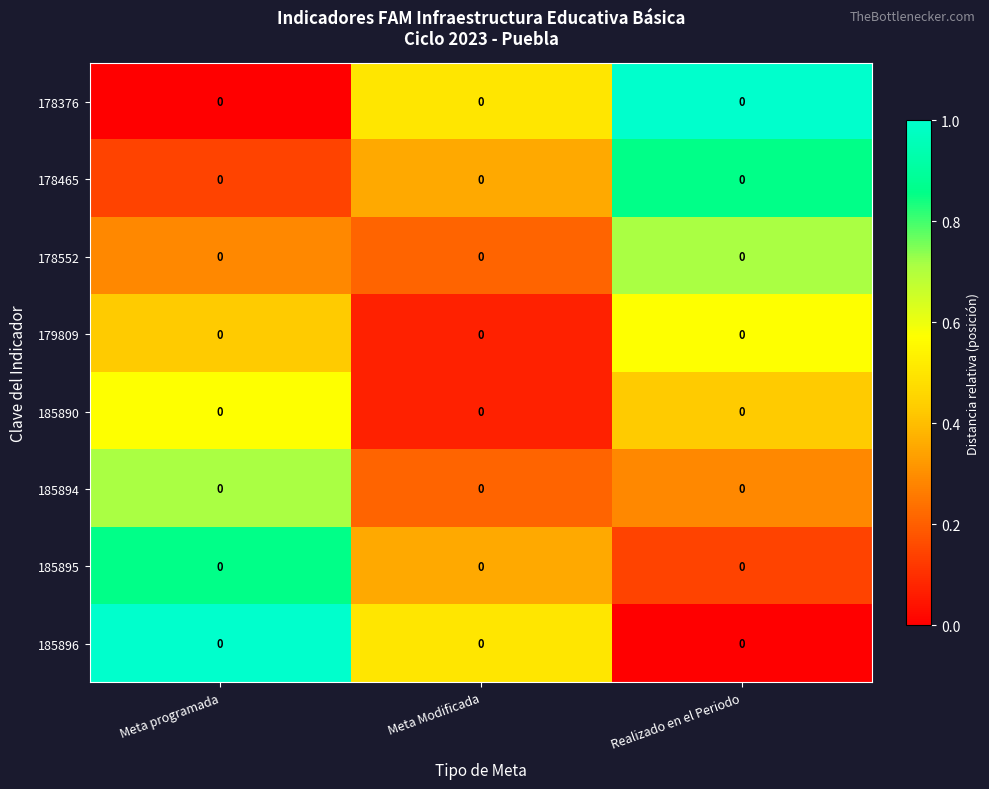

Which series changed the most between Meta programada and Realizado en el Periodo?

178376